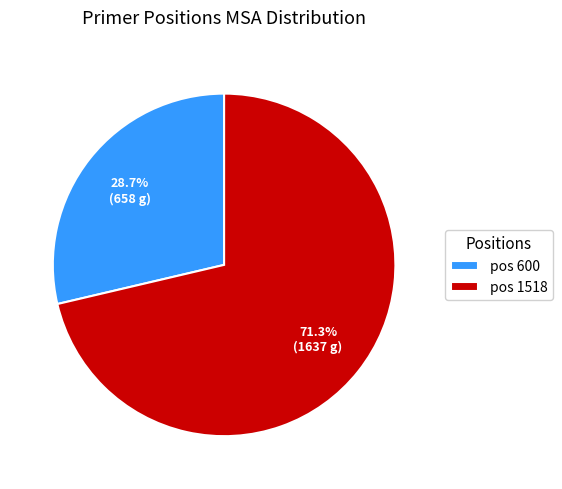

Which slice is the smallest?

pos 600